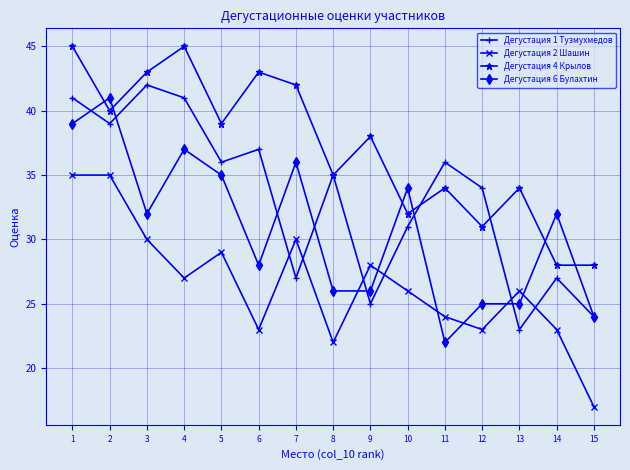

List the series in order of their overall mean, lowest first.

Дегустация 2 Шашин, Дегустация 6 Булахтин, Дегустация 1 Тузмухмедов, Дегустация 4 Крылов